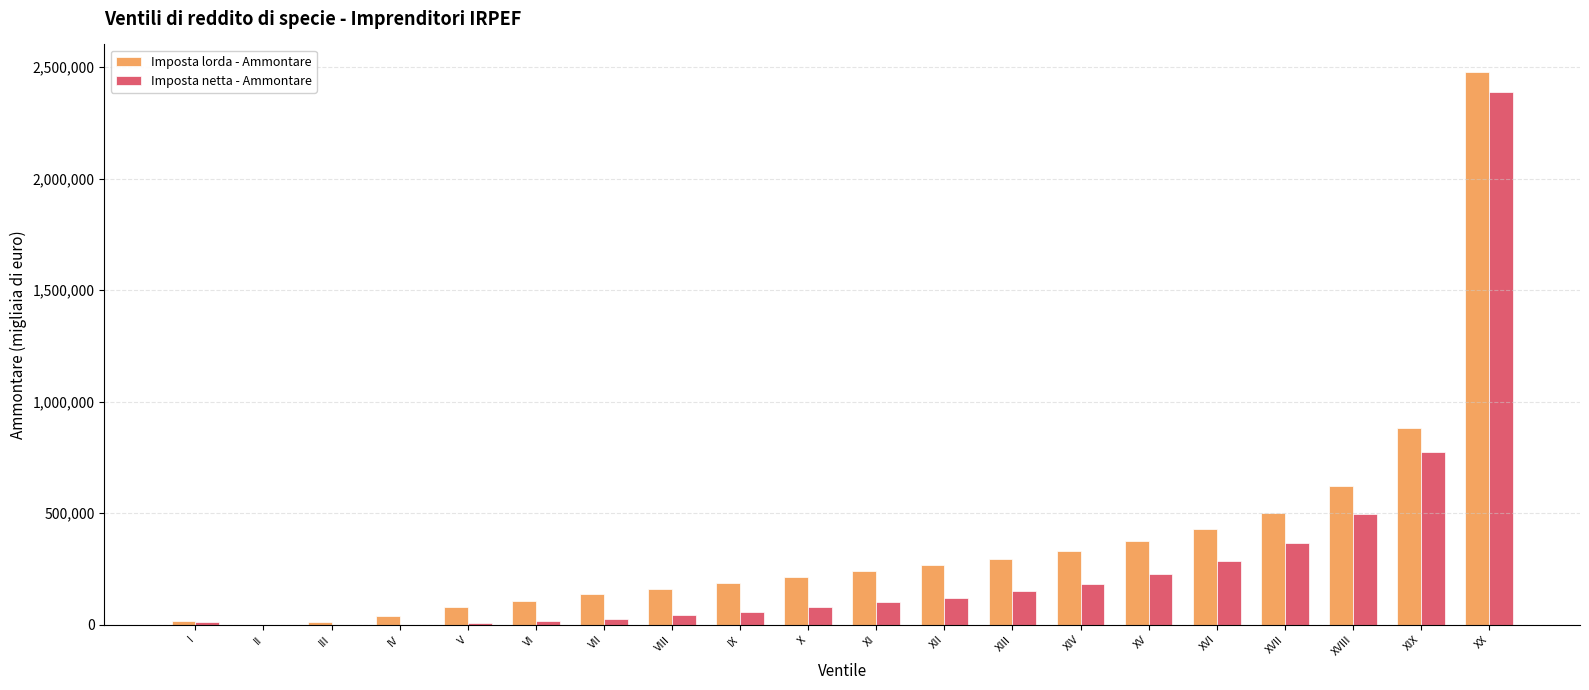

Which series has the widest spread of values?

Imposta lorda - Ammontare